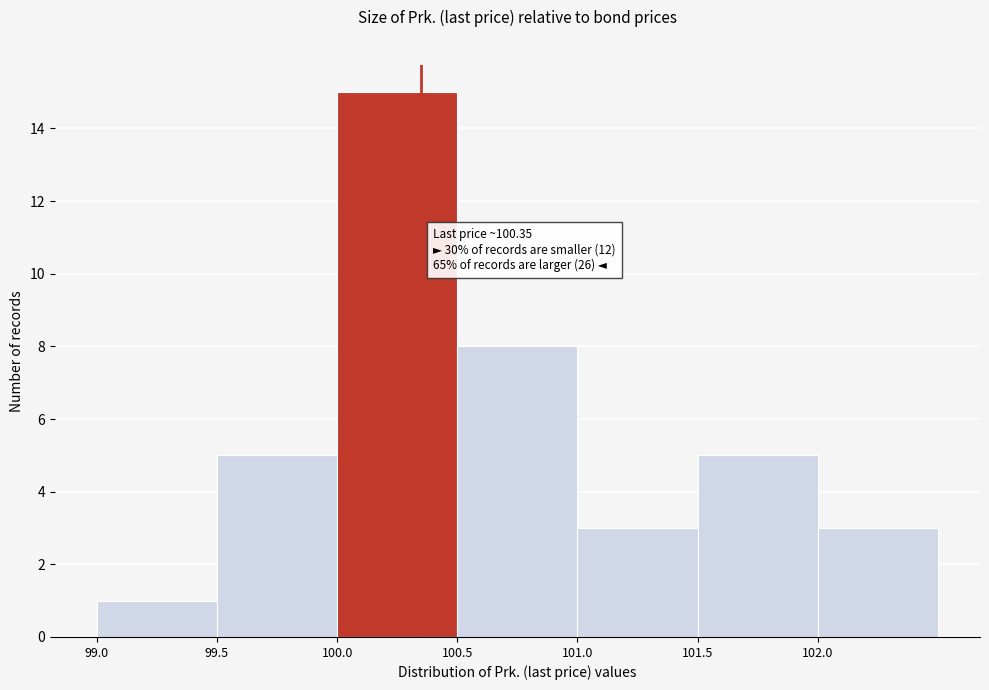

Over which range of the x-axis is the bar tallest?

100.0 to 100.5